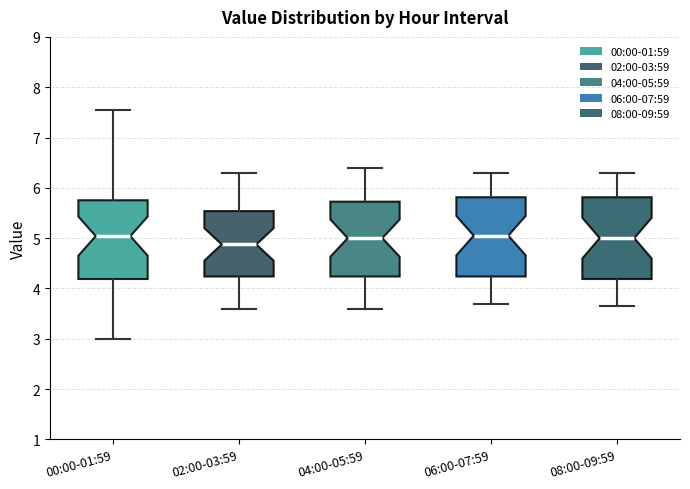

Where does the lower whisker of the box for 00:00-01:59 end on the y-axis? The values are not printed on the chart, so give them approximately, as read against the axis.

3.0